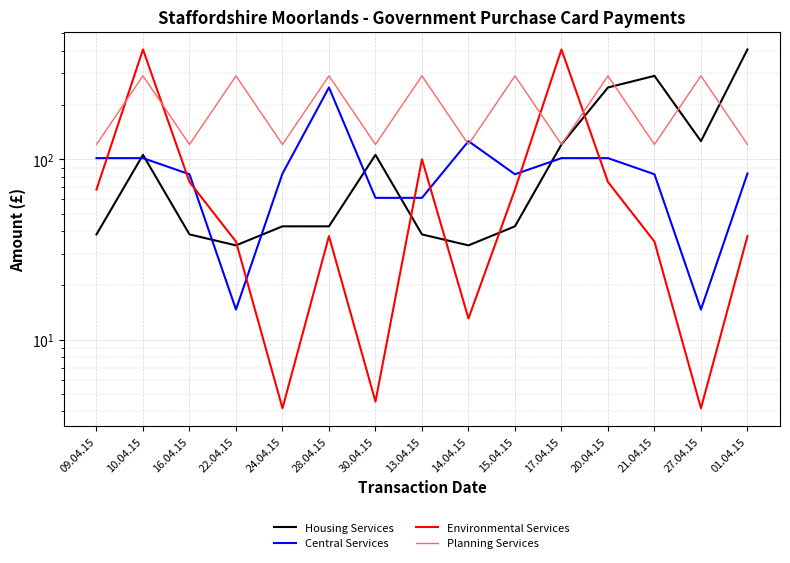

What is the label of the 11th point from the right?

24.04.15